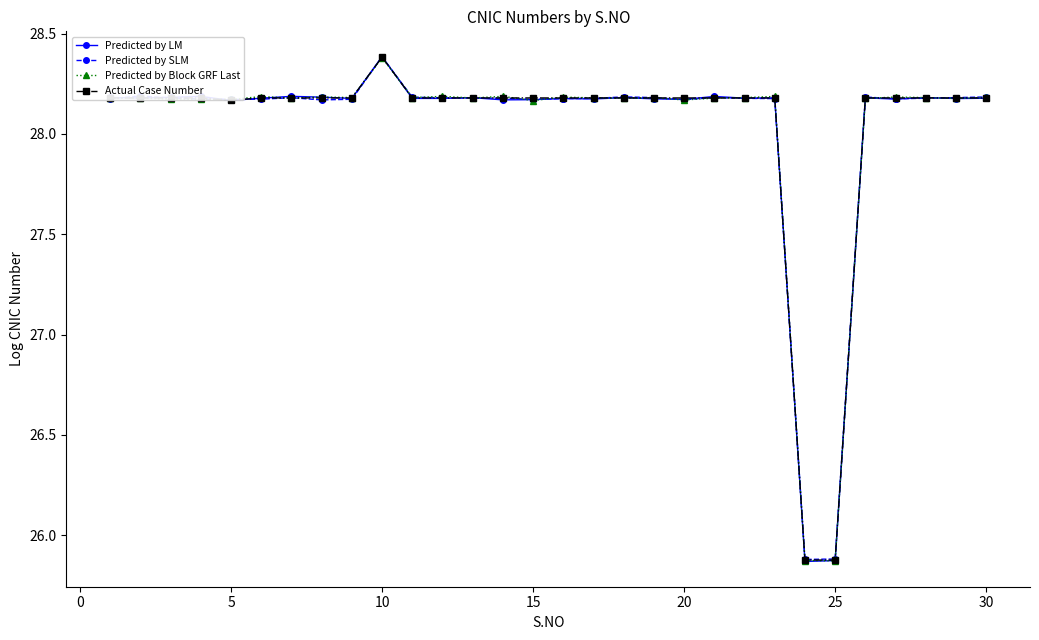

At how many categories does at least one series exceed 26?

28